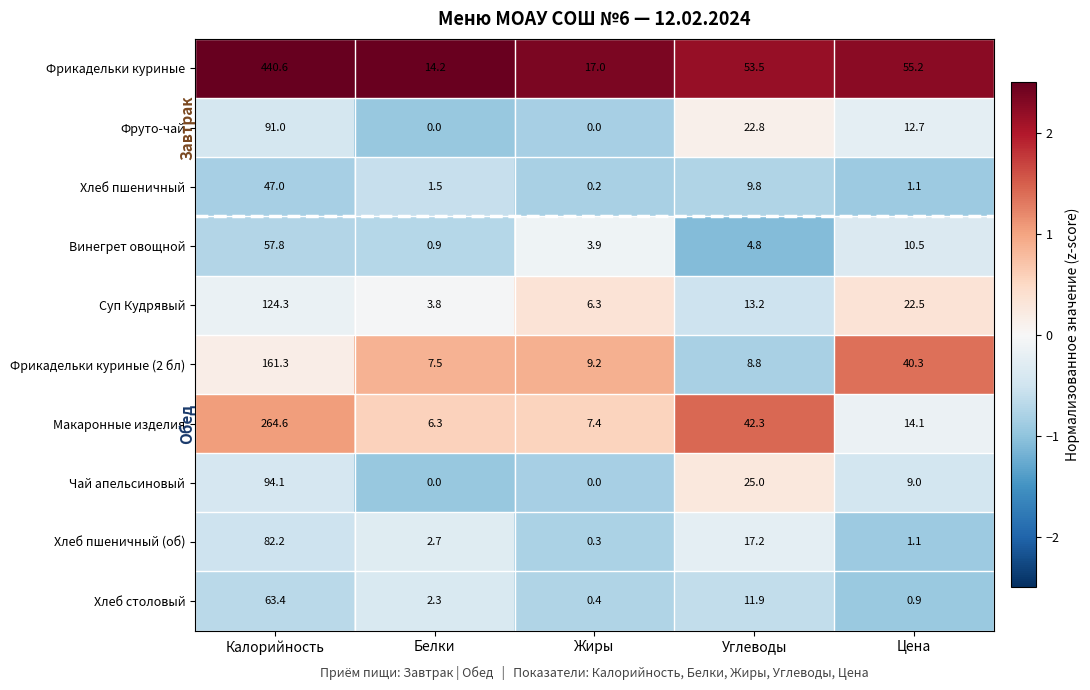

What is the minimum value for Фрикадельки куриные?

14.2